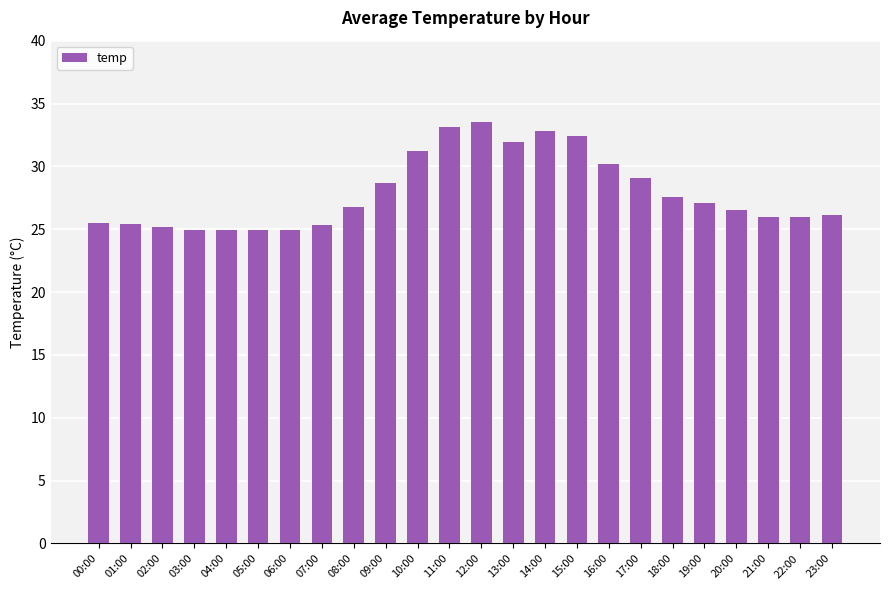

Approximately how many times larger is the value at 05:00 compared to 21:00?

1.0